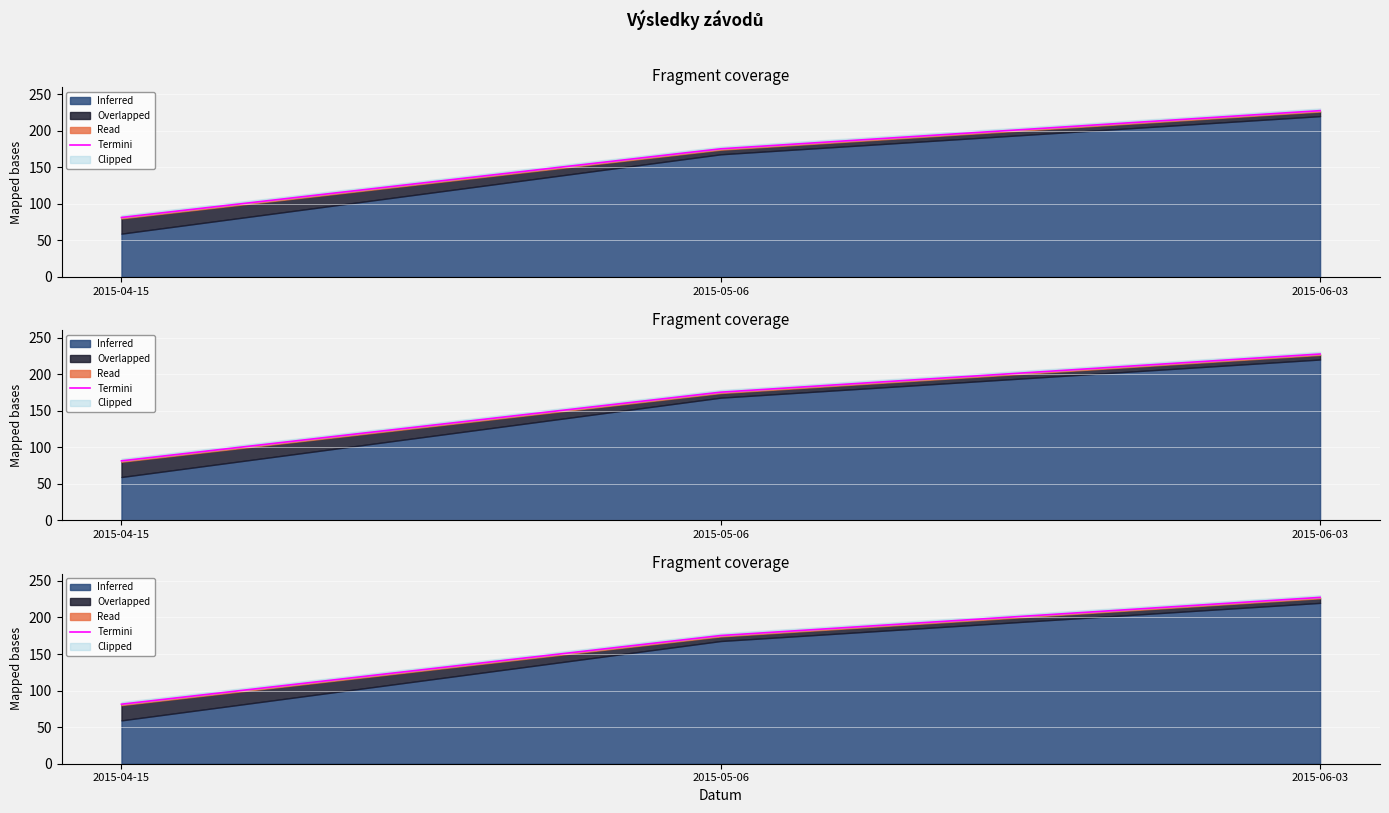

Rank the categories by value from lowest to highest.

2015-04-15, 2015-05-06, 2015-06-03